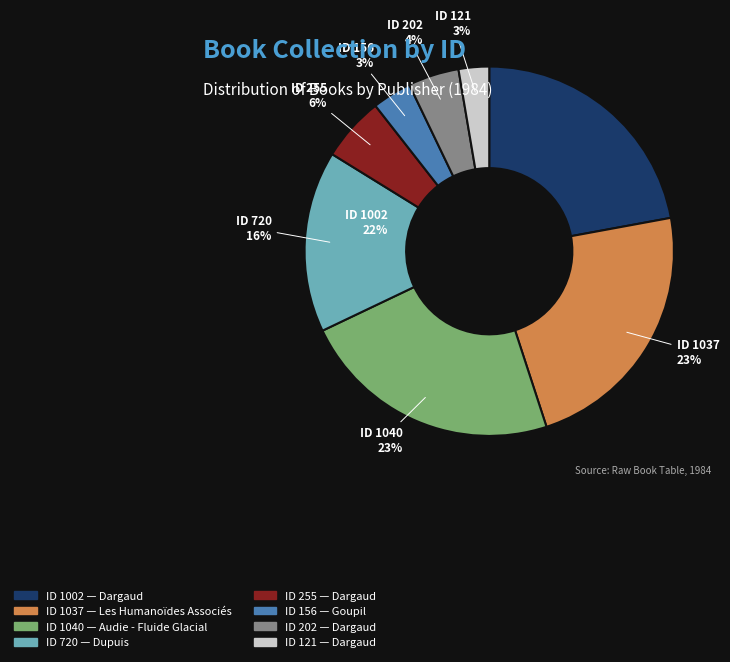

Is there any slice that represents more than half of the pie?

No